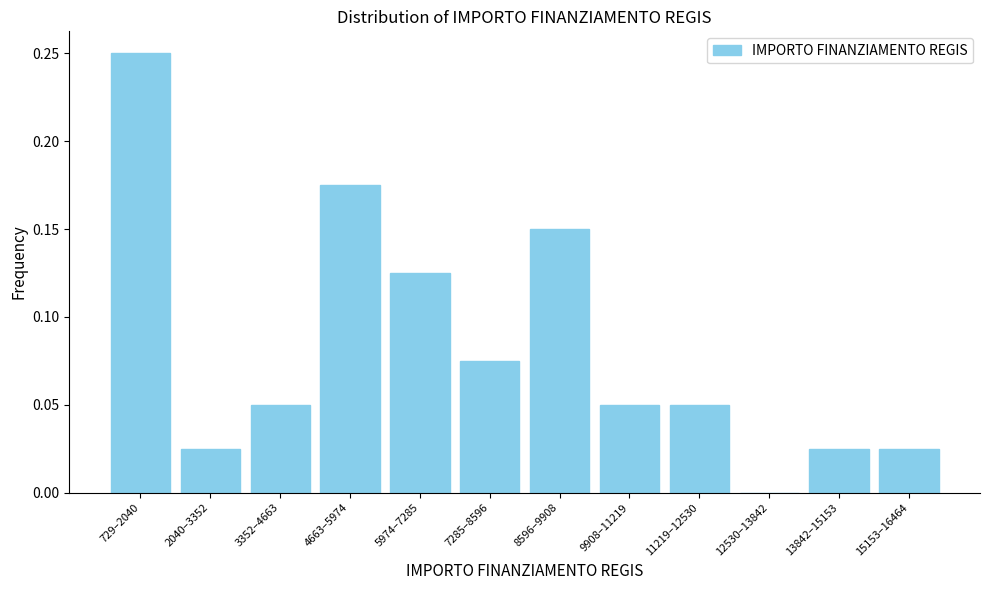

Which category has the highest value across all series?

729–2040